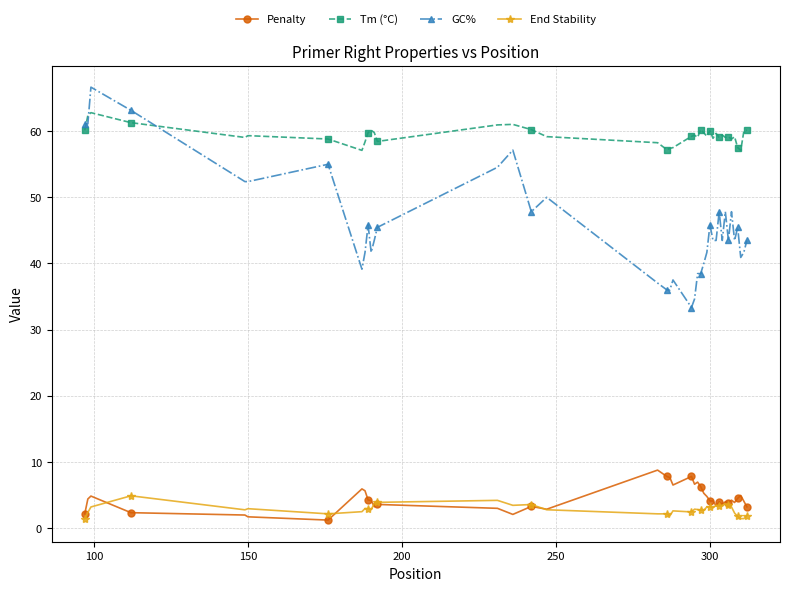

Rank the series by their maximum value, from highest to lowest.

GC%, Tm (°C), Penalty, End Stability